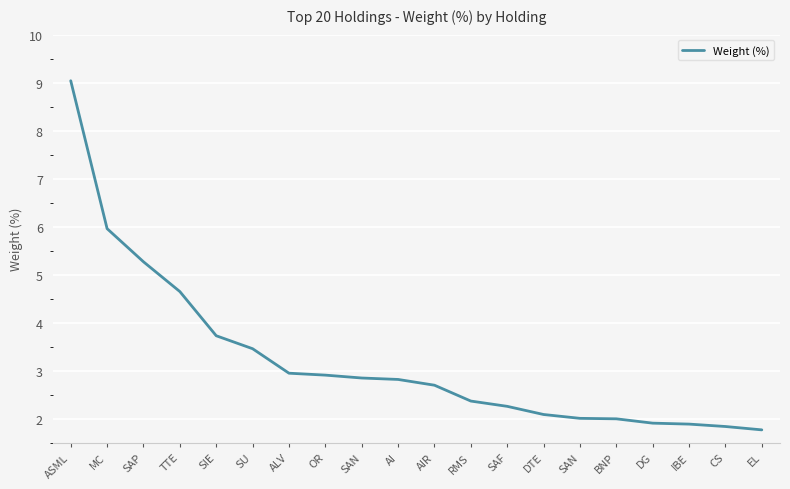

Rank the categories by value from highest to lowest.

ASML, MC, SAP, TTE, SIE, SU, ALV, OR, SAN, AI, AIR, RMS, SAF, DTE, SAN, BNP, DG, IBE, CS, EL